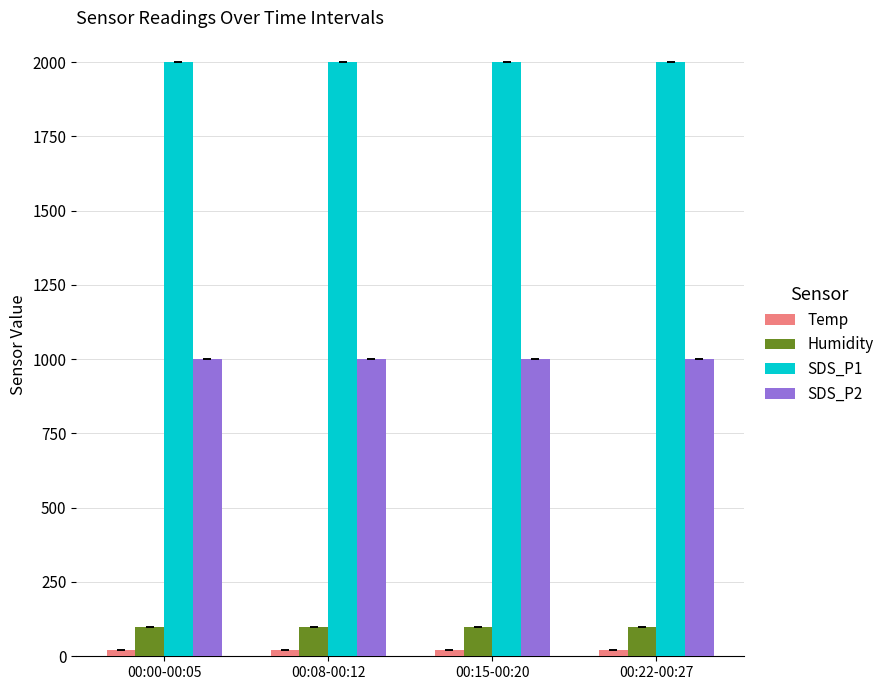

Is the value of SDS_P2 at 00:00-00:05 greater than the value of SDS_P1 at 00:00-00:05?

No